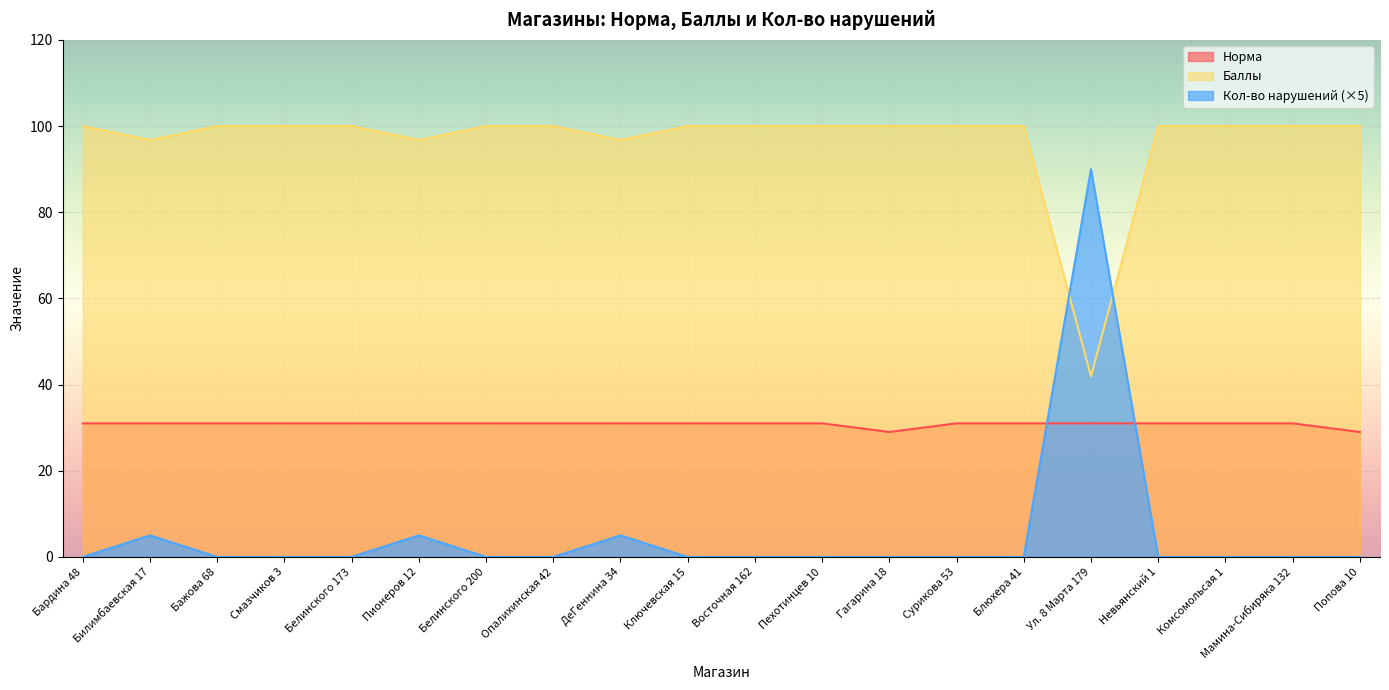

How many interior local valleys does the Норма series have?

1